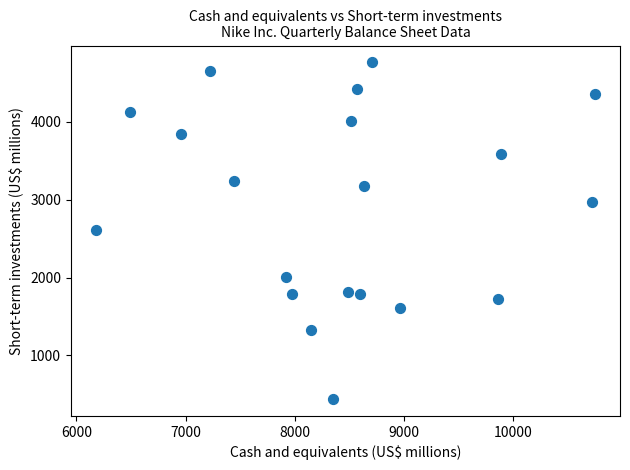

What is the range of Y values (max minus min)?

4324